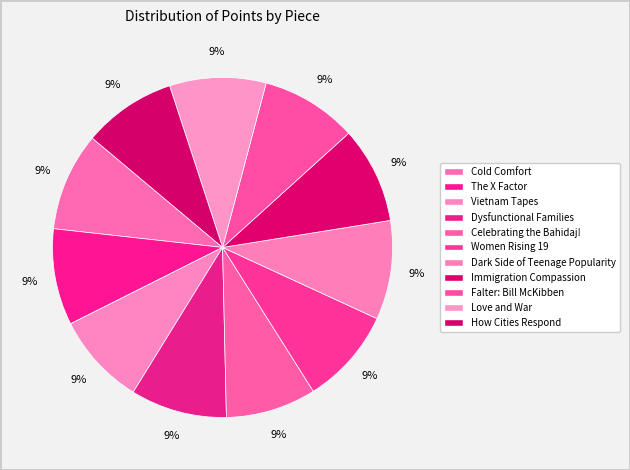

To the nearest percent, what percentage of the pie is Dark Side of Teenage Popularity?

9%